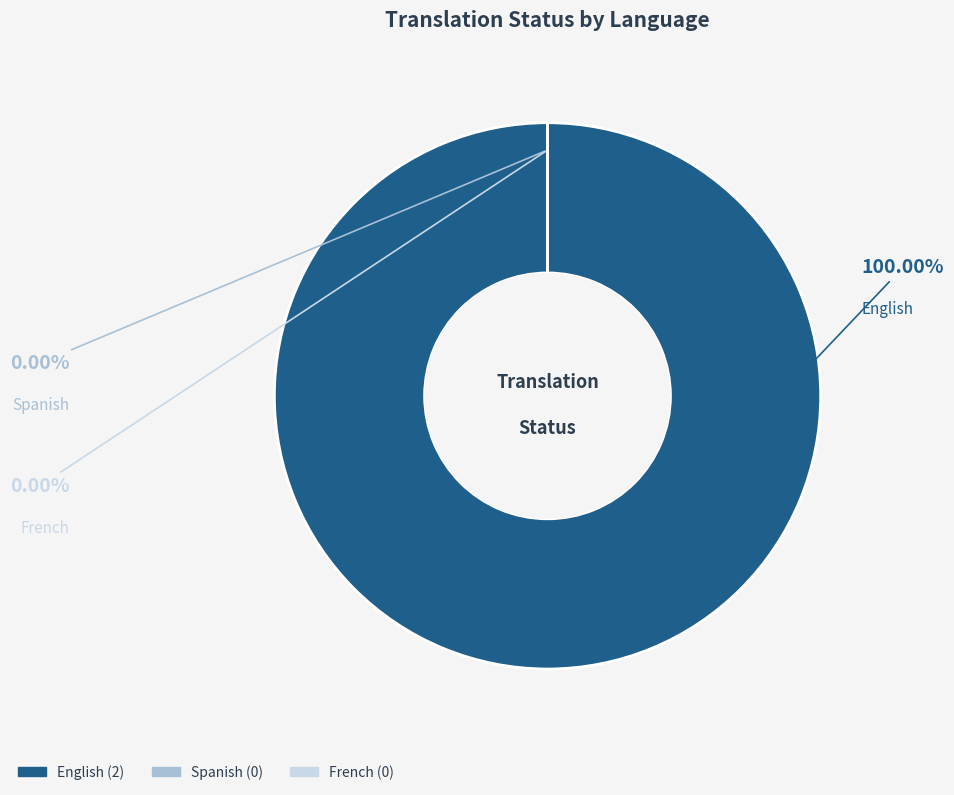

Count the number of slices in the pie.

3